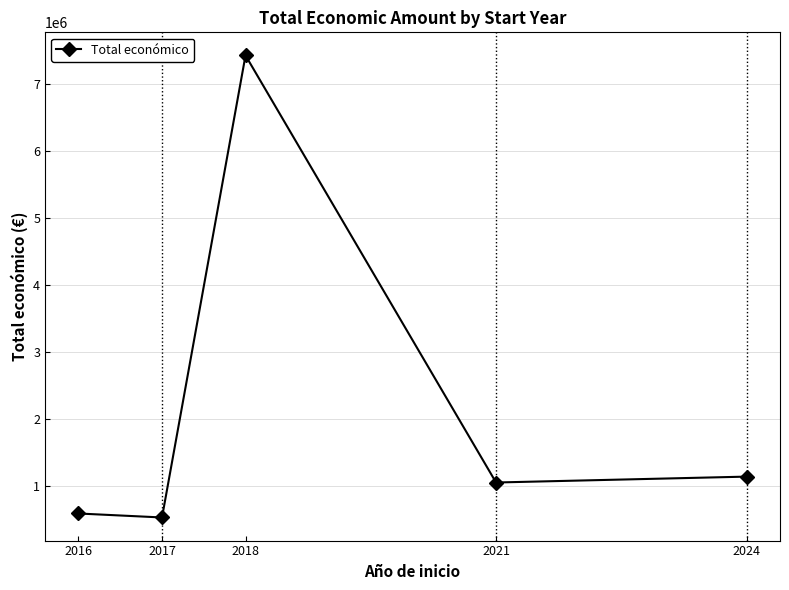

Reading left to right, what are all the values shown in this chart?

2016=595241	2017=535769	2018=7429975	2021=1057666	2024=1145547